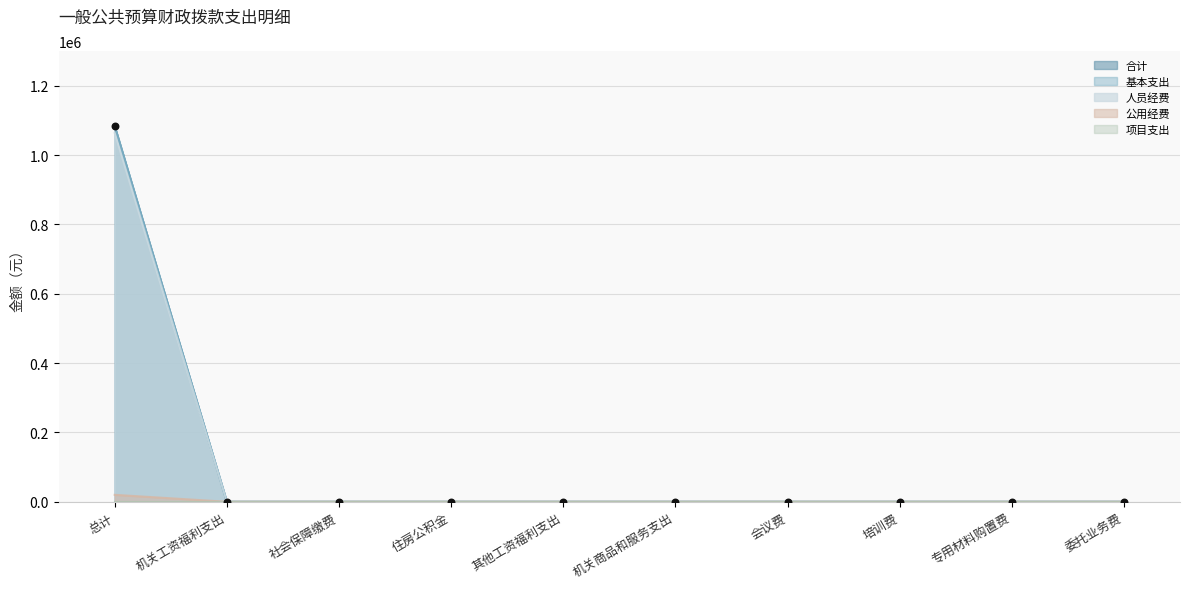

Is the value of 公用经费 at 专用材料购置费 greater than the value of 基本支出 at 总计?

No